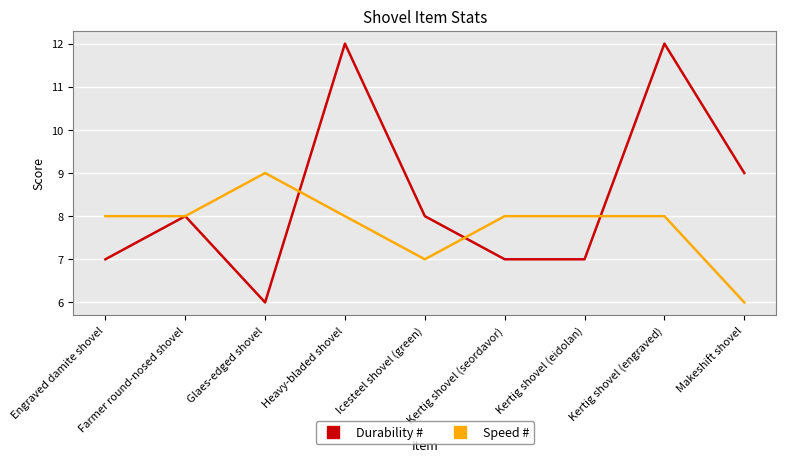

At how many categories does at least one series exceed 11?

2